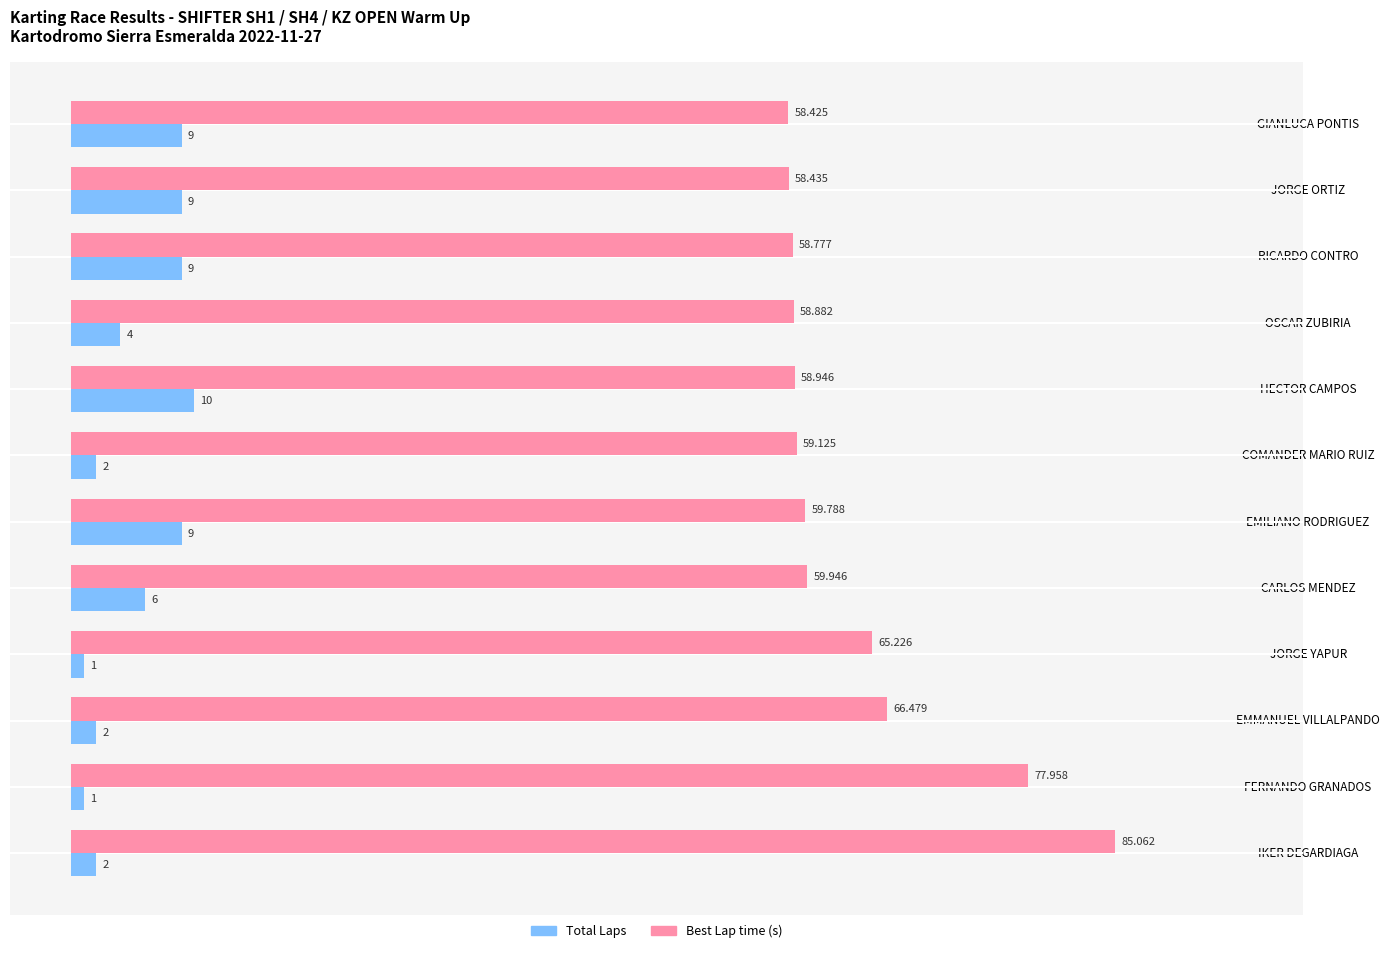

Between EMILIANO RODRIGUEZ and EMMANUEL VILLALPANDO, which series saw the biggest shift?

Total Laps